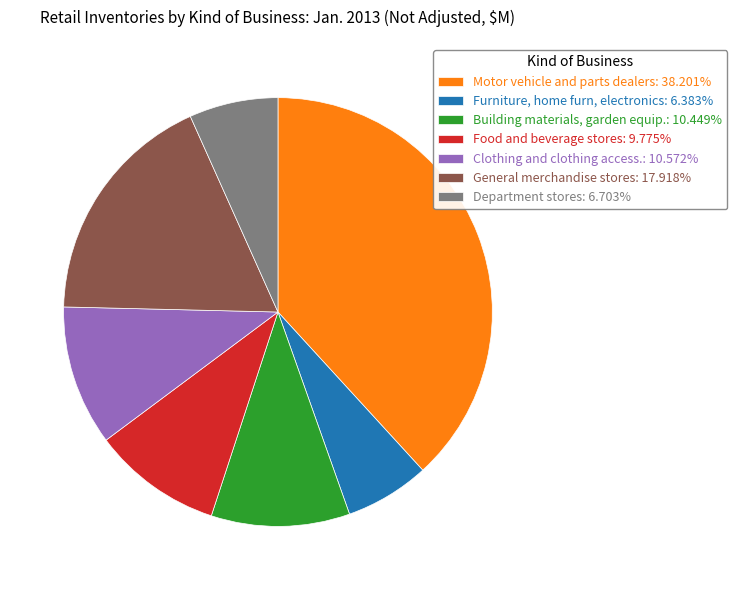

Is it true that Department stores is 7% of the pie?

True